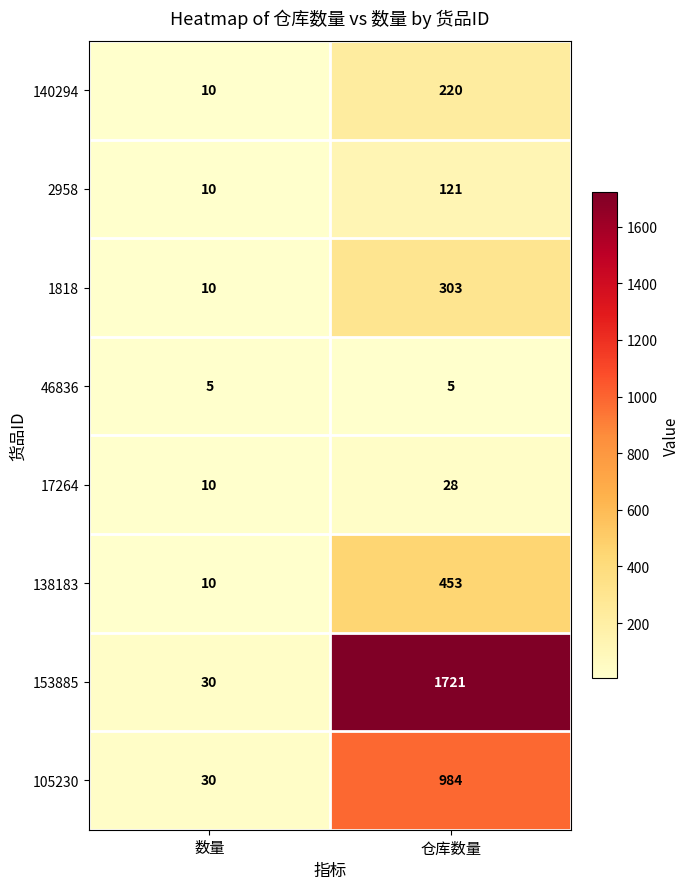

Where is 153885 nearest to the value 875?

数量